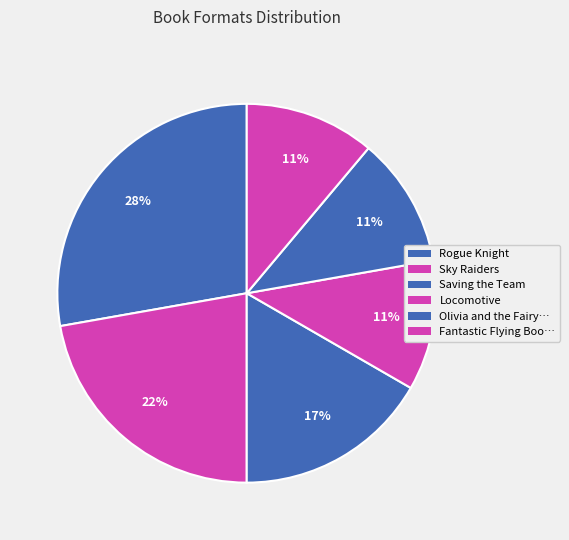

How many slices are in this pie chart?

6